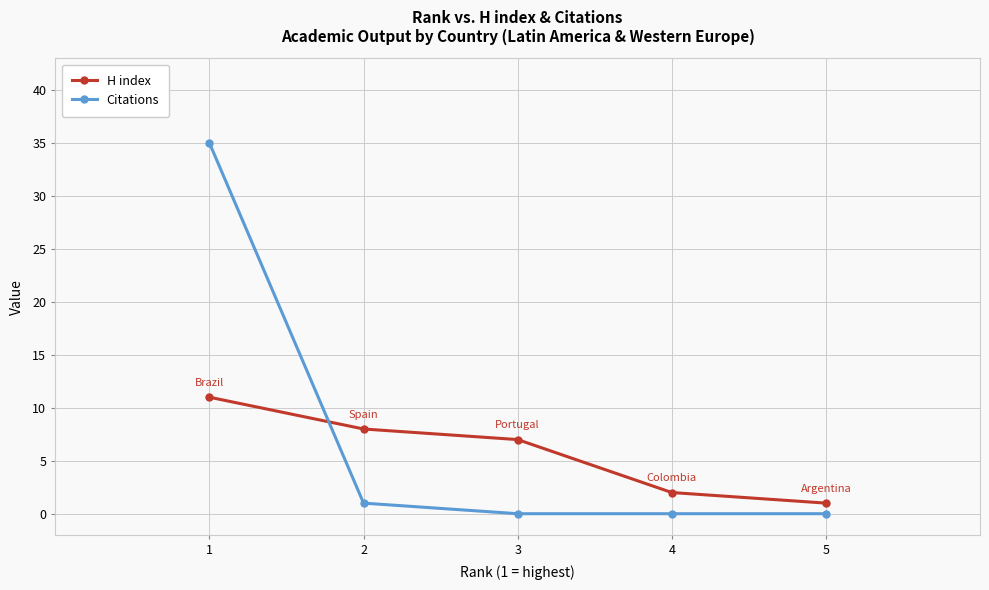

Is it true that Citations equals 11 at 4?

False